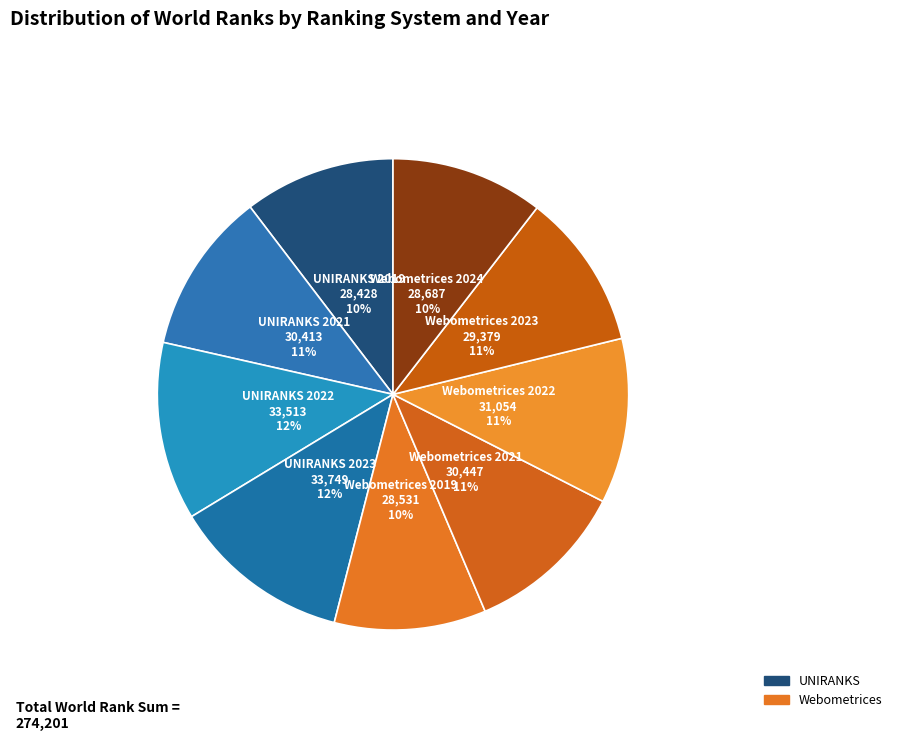

Count the number of slices in the pie.

9